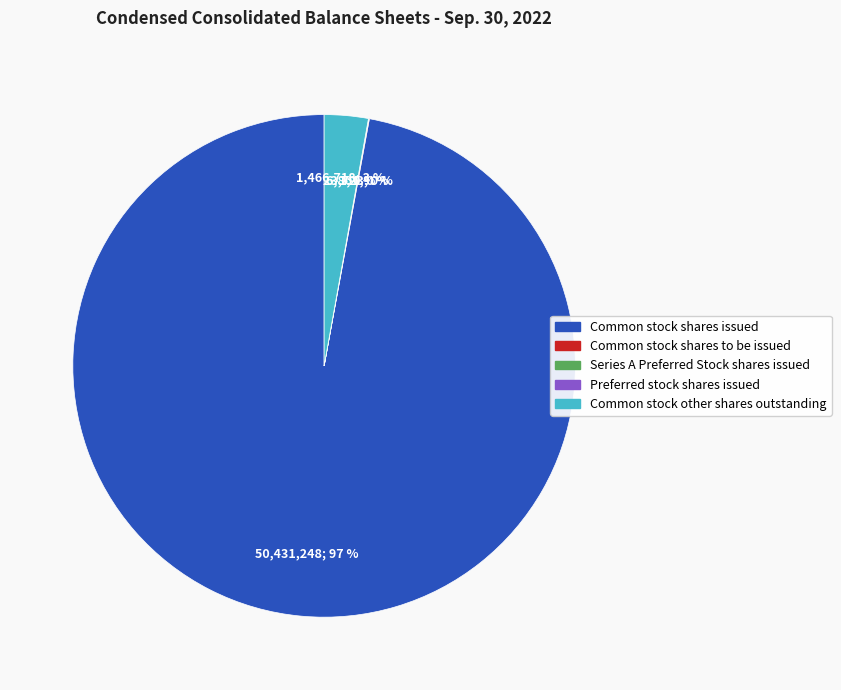

What is the ratio of the value at Common stock shares to be issued to the value at Preferred stock shares issued?

23723.0